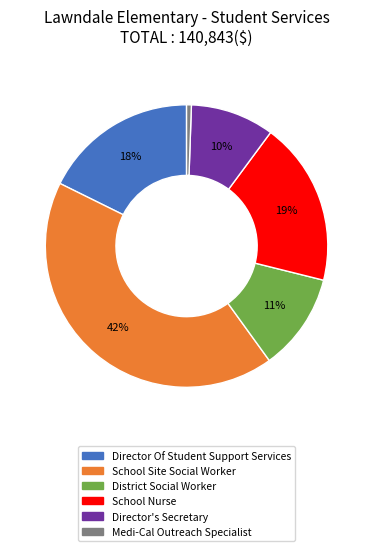

Count the number of slices in the pie.

6